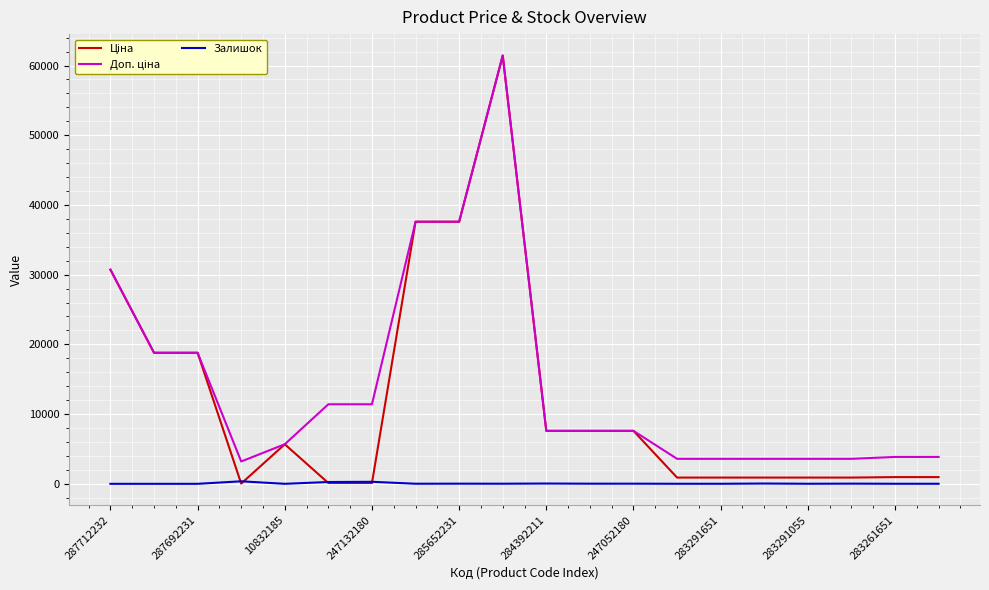

How many interior local valleys does the Ціна series have?

1